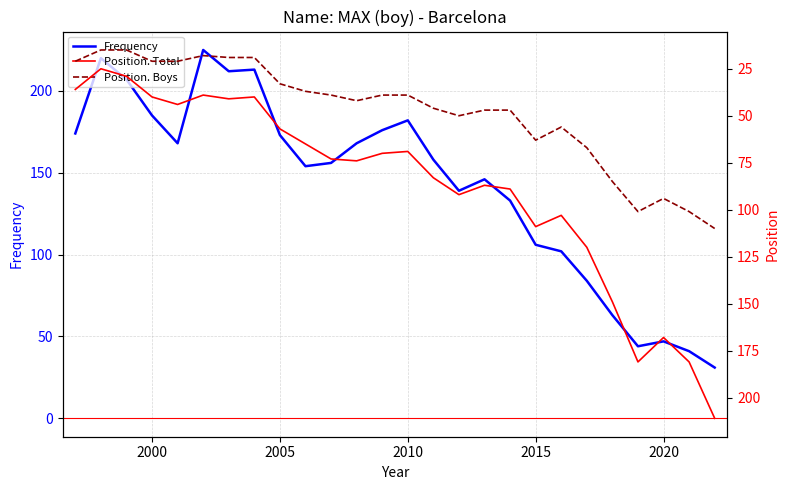

Is it true that Frequency equals 47 at 2020?

True